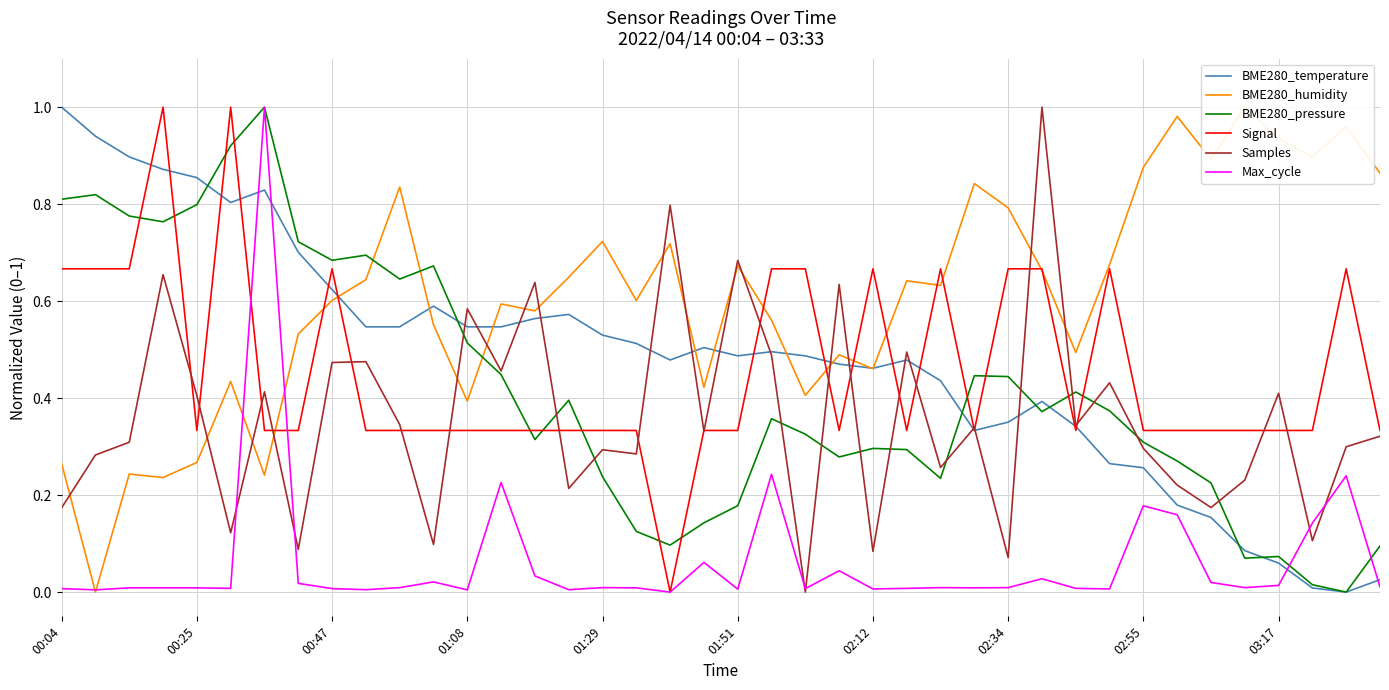

The value of Samples at 01:29 is 0.1. True or false?

False